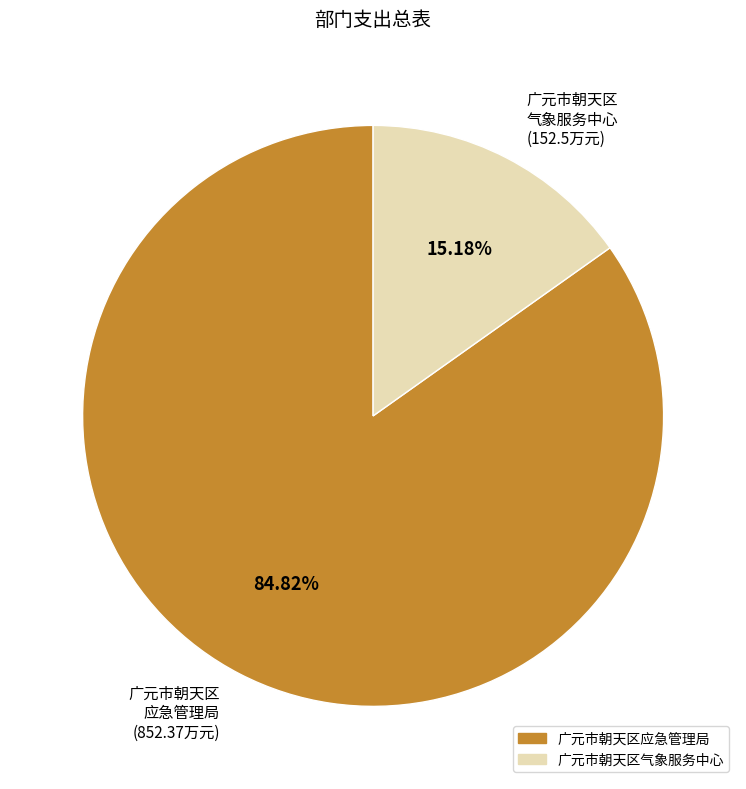

To the nearest percent, what is the average slice percentage?

50%